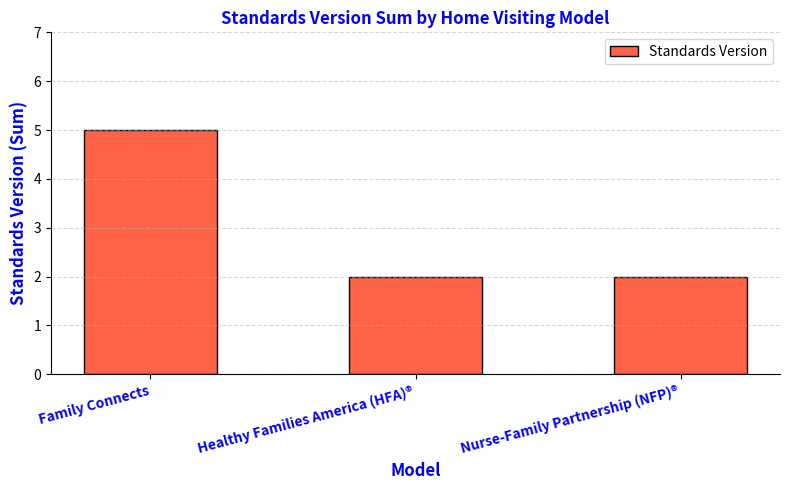

What is the sum of the values at Nurse-Family Partnership (NFP)® and Family Connects?

7